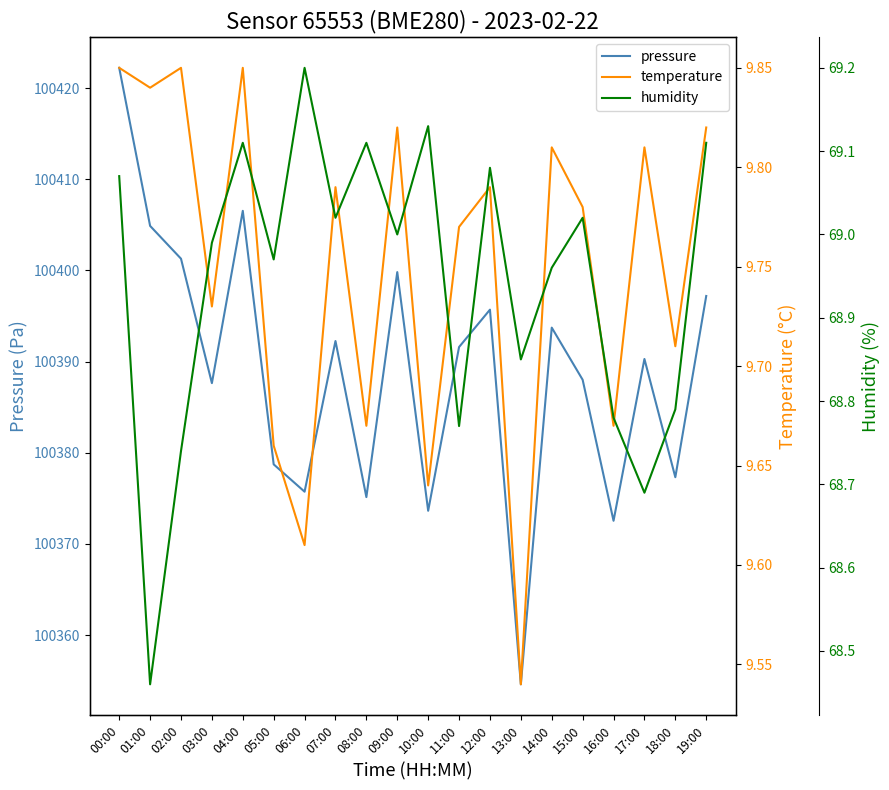

At which label does pressure first exceed 100391?

00:00